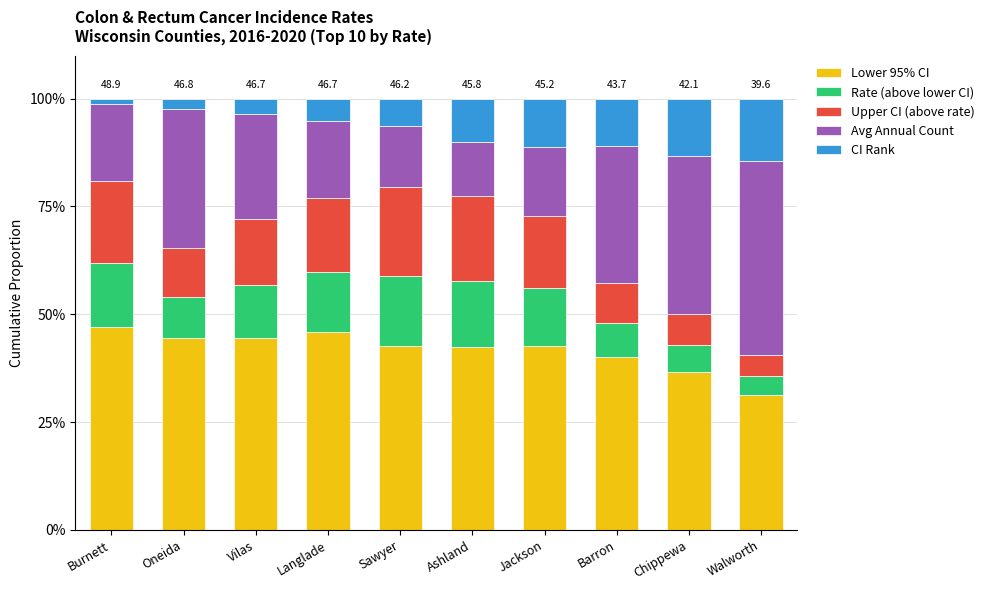

At which label does Lower 95% CI reach its minimum?

Walworth